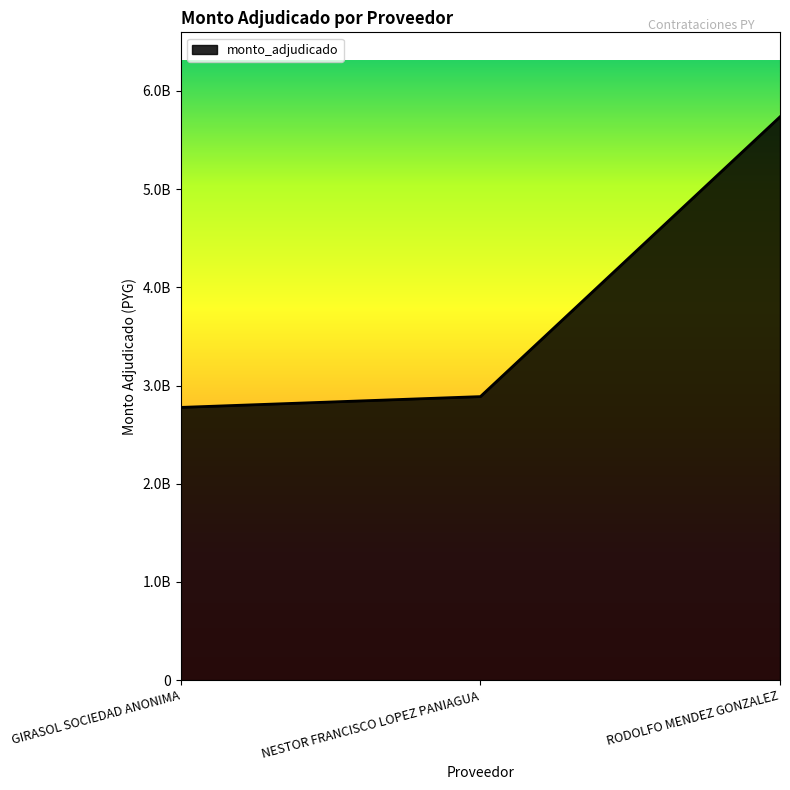

Does the chart have visible grid lines?

No